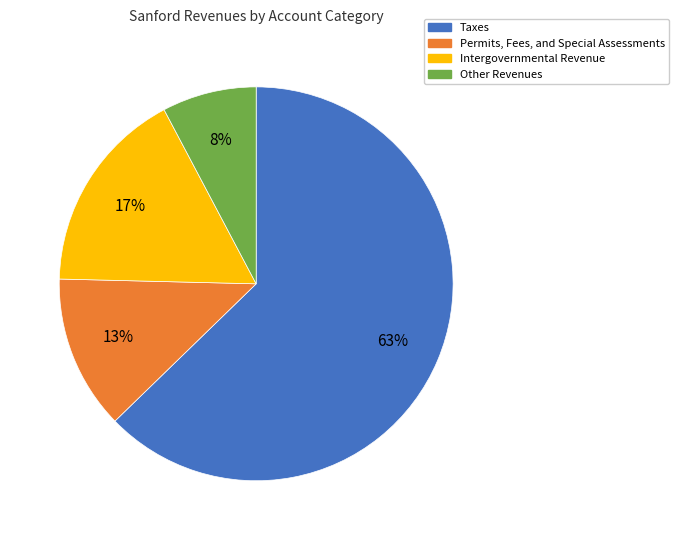

To the nearest percent, what is the average slice percentage?

25%